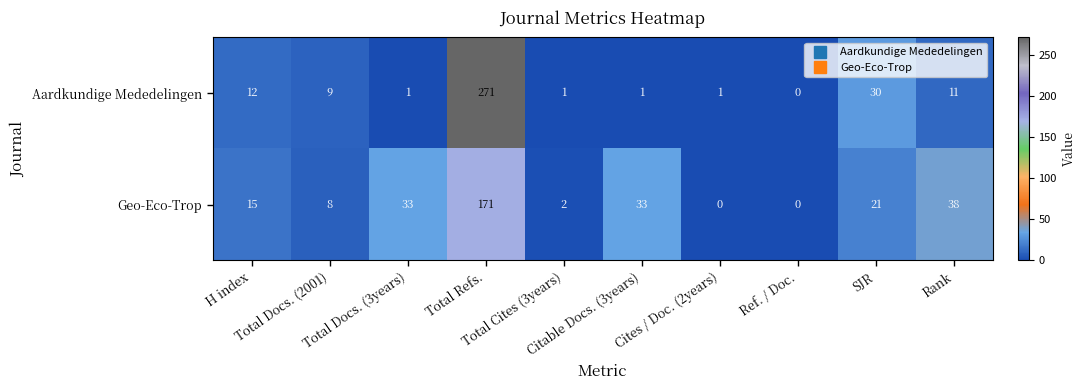

What is the difference between the maximum and minimum values in the Aardkundige Mededelingen series?

271